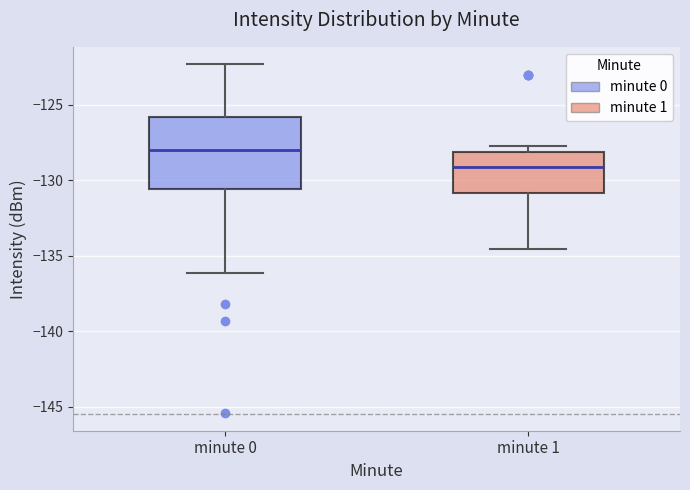

Which box's median line is the lowest?

minute 1